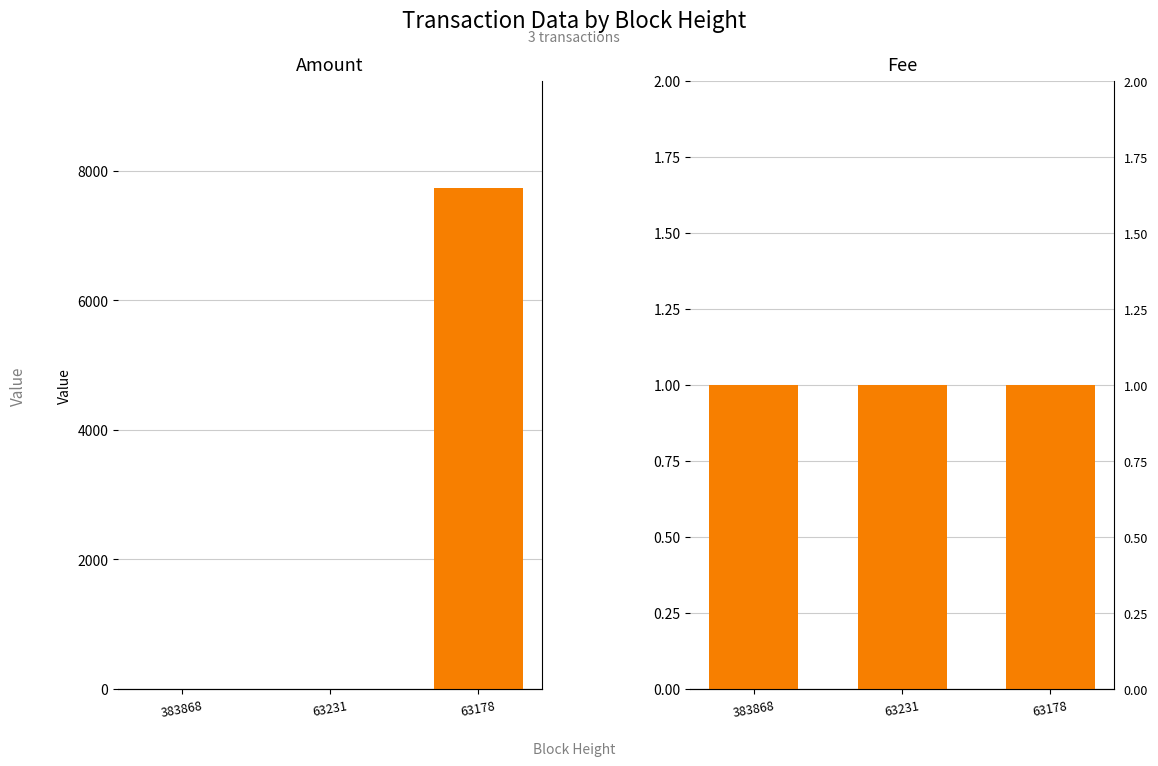

Reading right to left, transcribe all the data shown in this chart.

Amount: 63178=7740	63231=0	383868=0
Fee: 63178=1	63231=1	383868=1